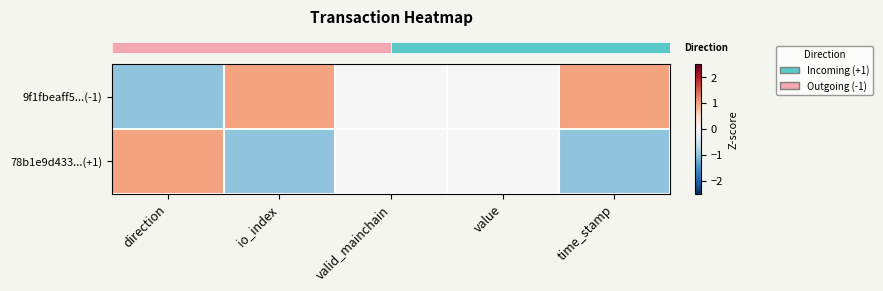

At value, list the series in order from smallest to largest.

row_0, row_1